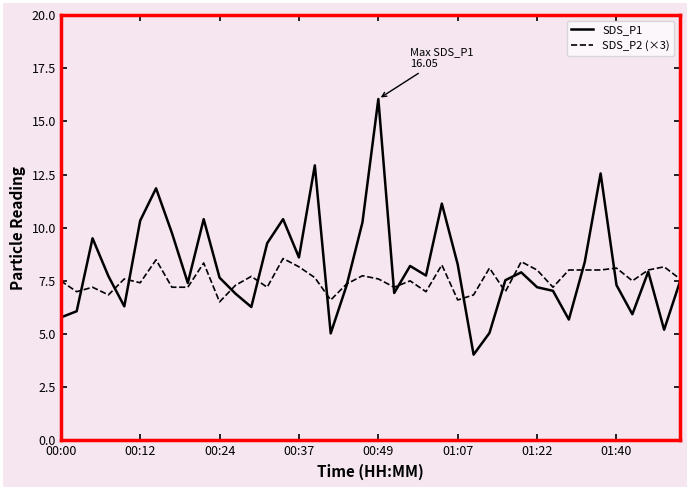

Which series has the largest total across all categories?

SDS_P1